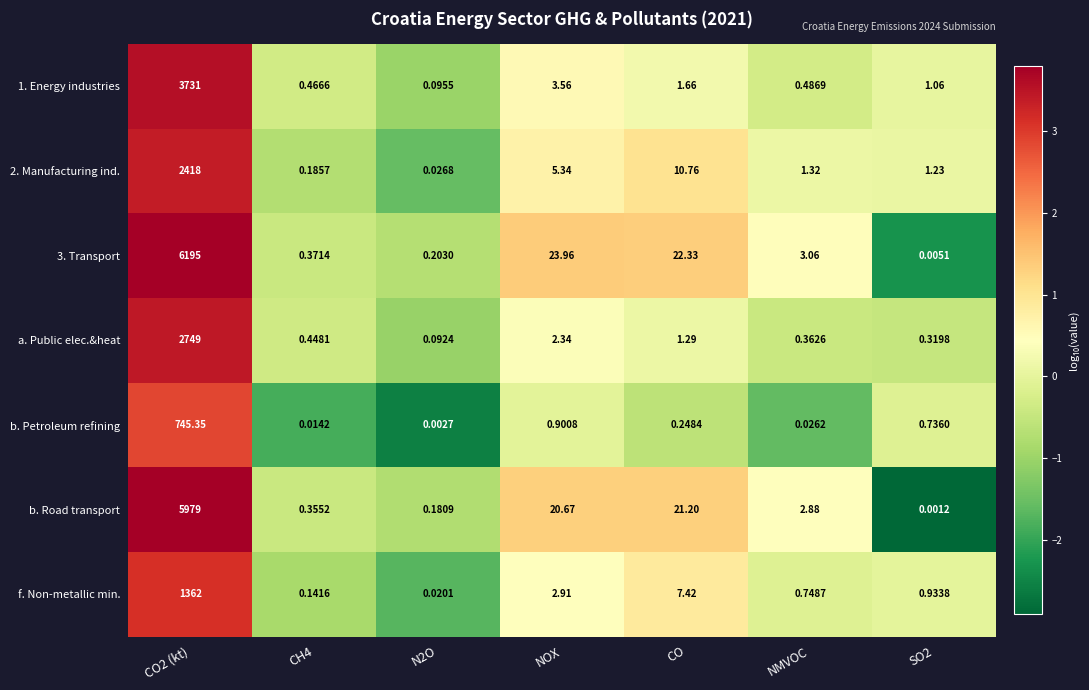

What is the spread (max minus min) of values at NMVOC?

3.0